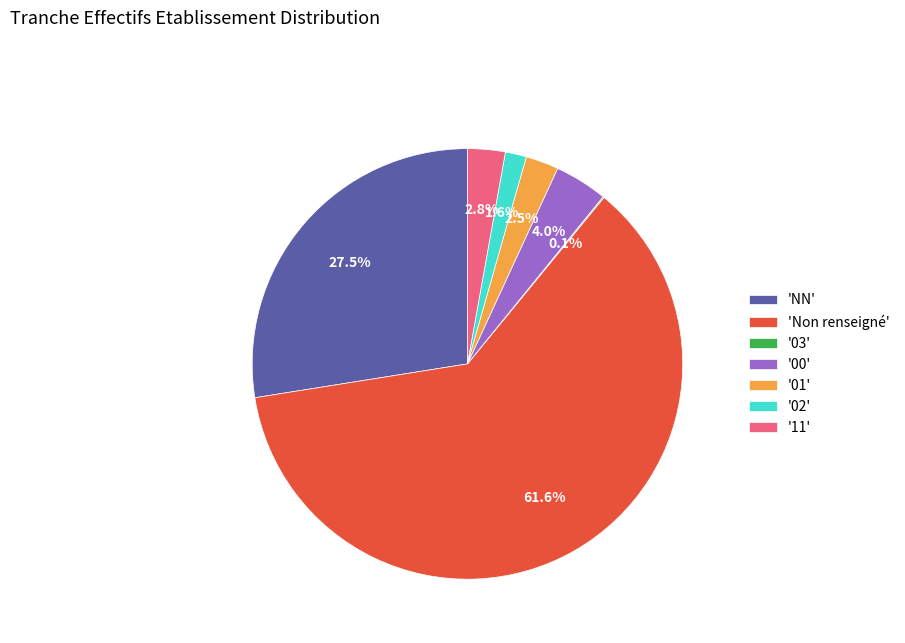

What portion of the pie excludes '02'?

98.4%